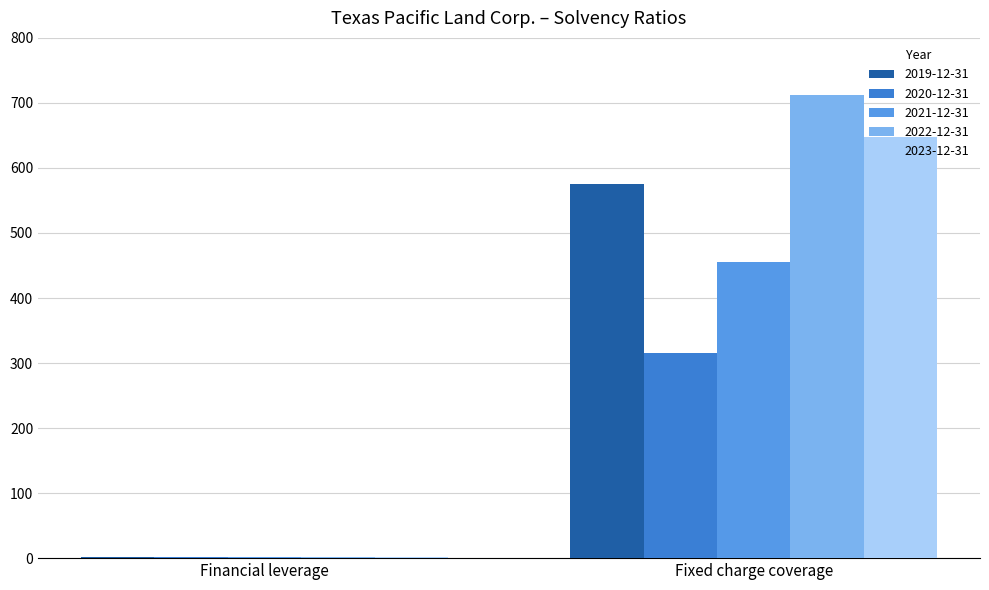

What is the maximum value for 2021-12-31?

454.8